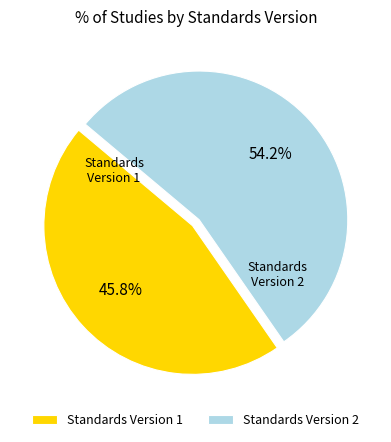

Which slice represents more than half of the pie?

Standards Version 2